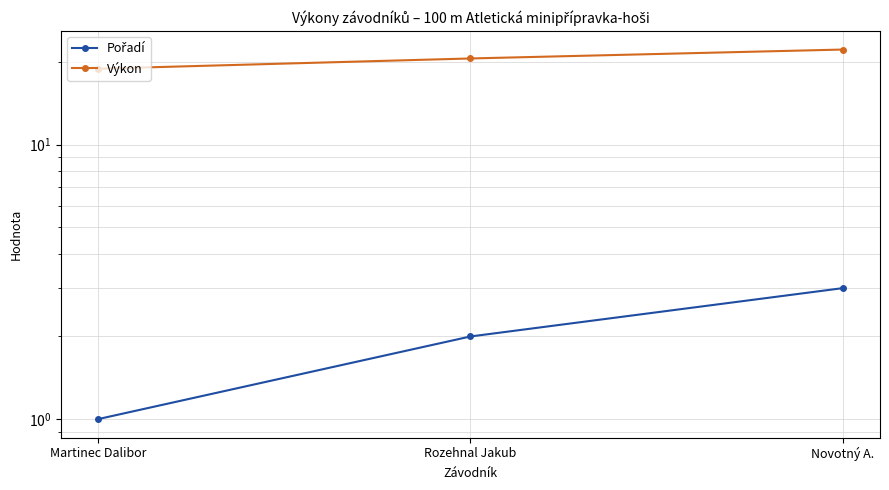

What is the difference between the second highest and minimum values in the Výkon series?

1.7